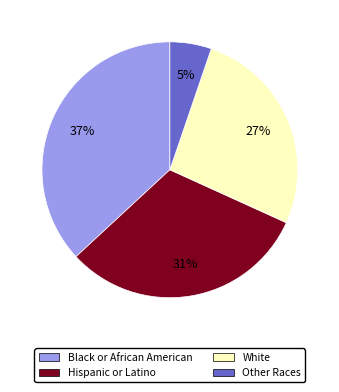

Is there any slice that represents more than half of the pie?

No